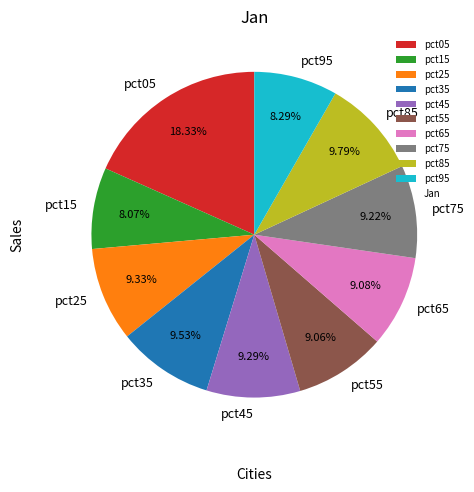

What portion of the pie excludes pct15?

91.9%